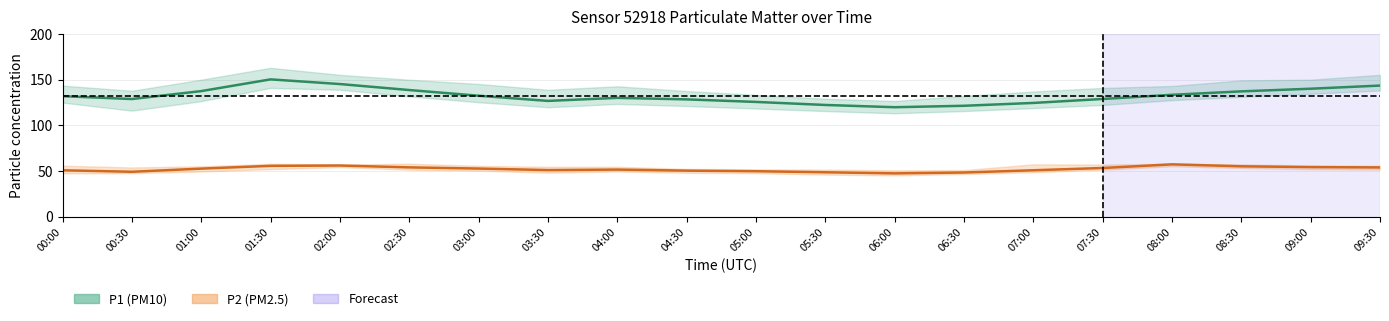

True or false: P2 (PM2.5) mid and P1 (PM10) mid cross at least once.

False